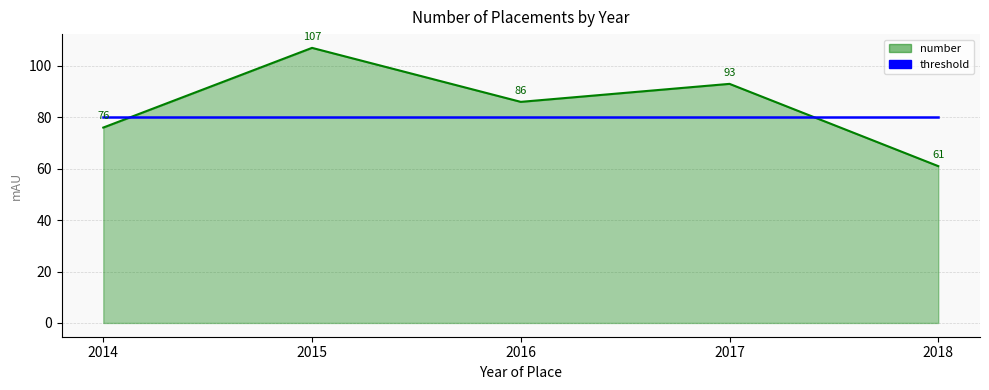

The threshold series shows 107 at 2016. True or false?

False